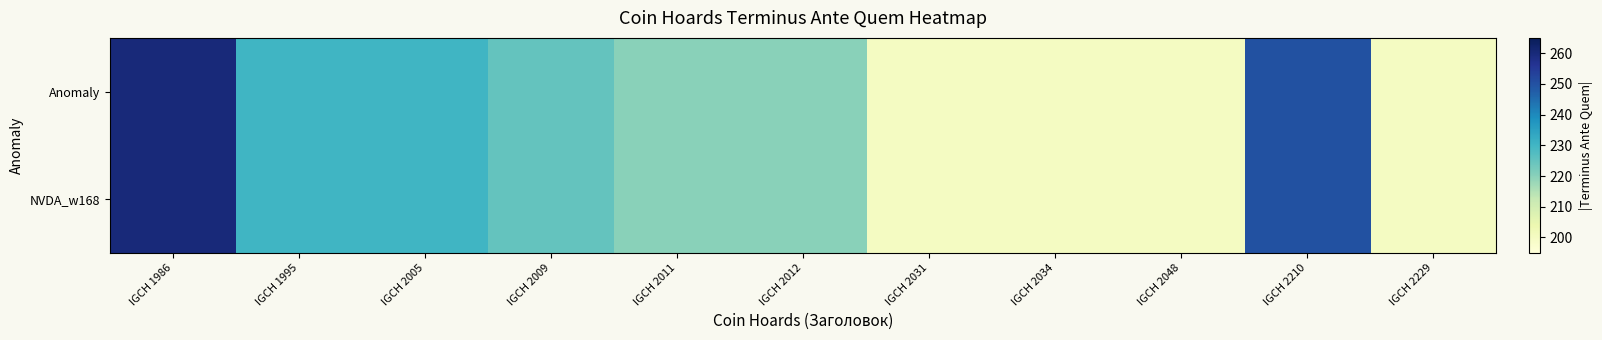

Which series has the largest total across all categories?

Anomaly